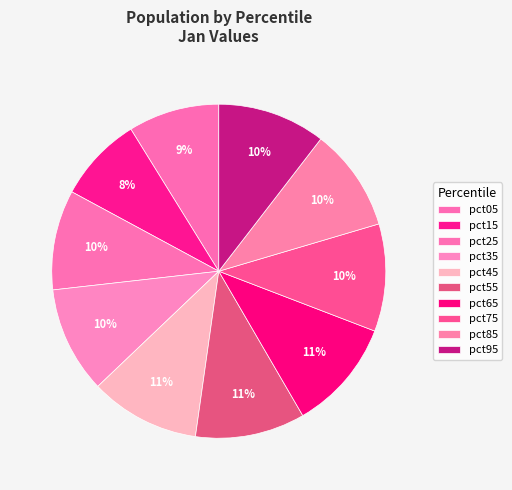

What percentage is the pct65 slice, to the nearest percent?

11%